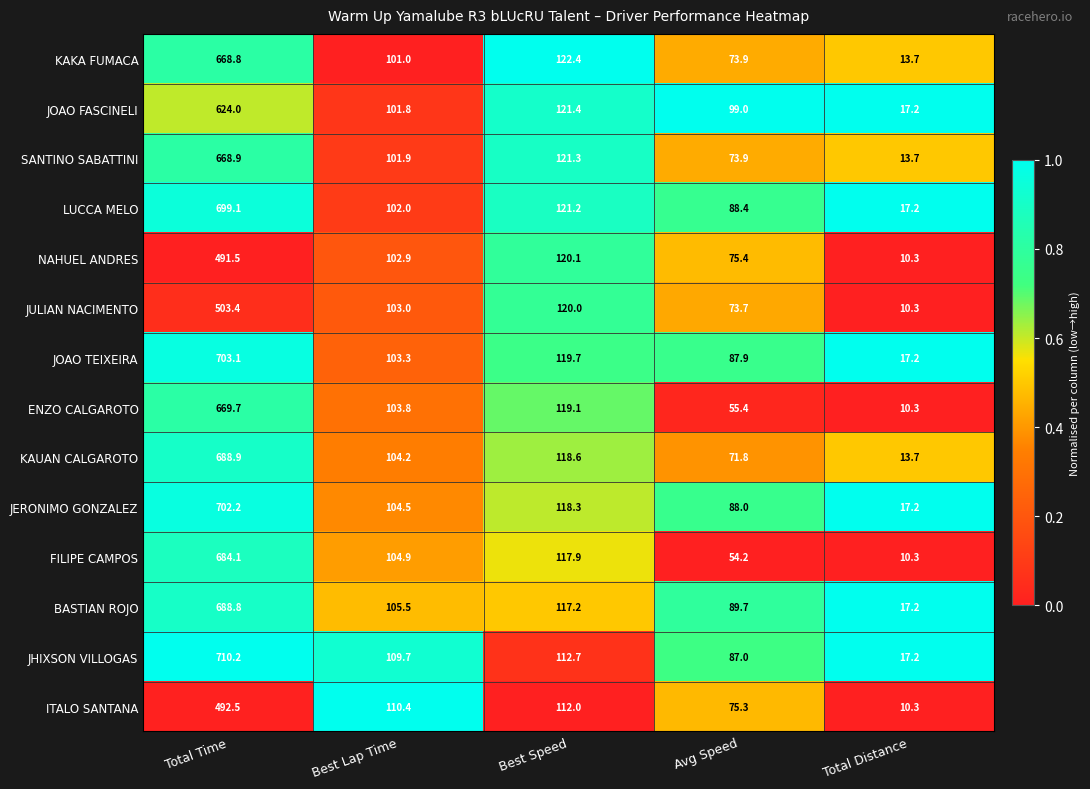

What is the spread (max minus min) of values at Total Time?

218.7